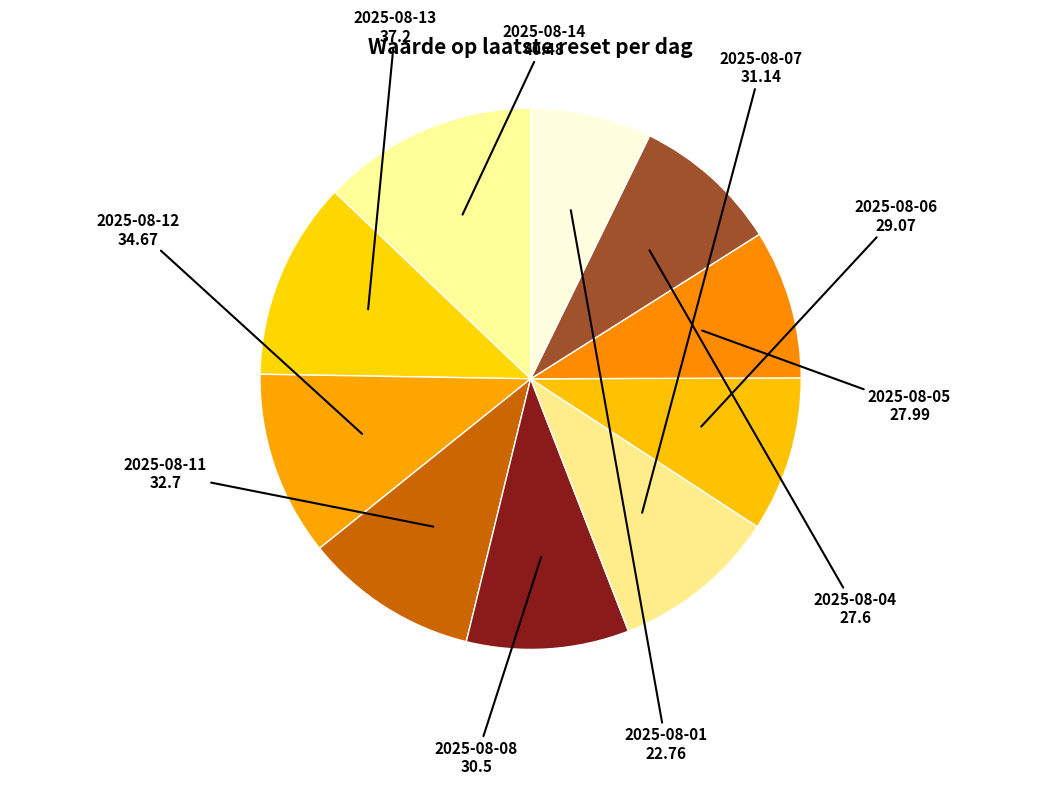

Is there a majority slice in this chart?

No